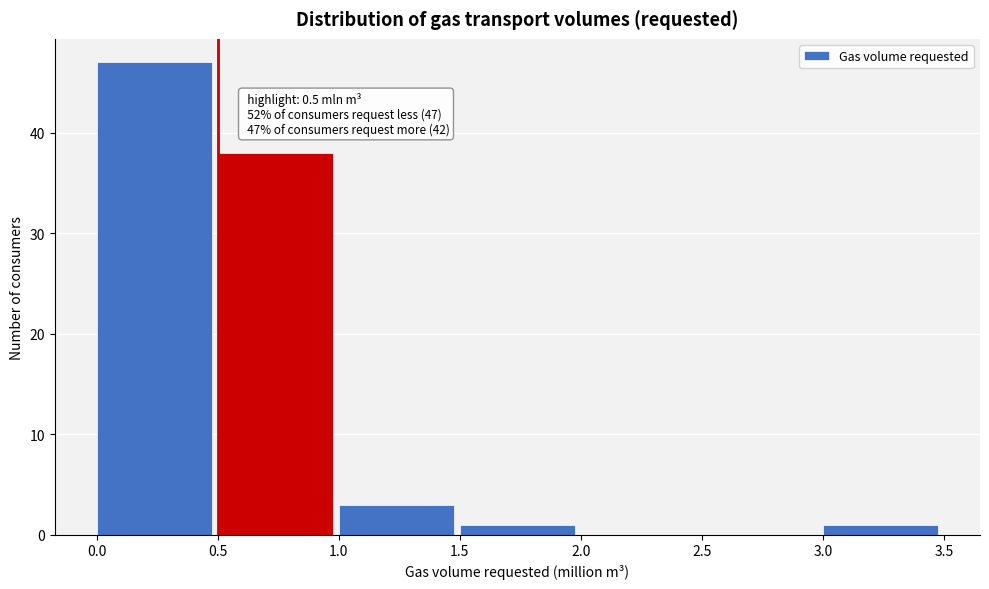

Over which range of the x-axis is the bar tallest?

0.0 to 0.5